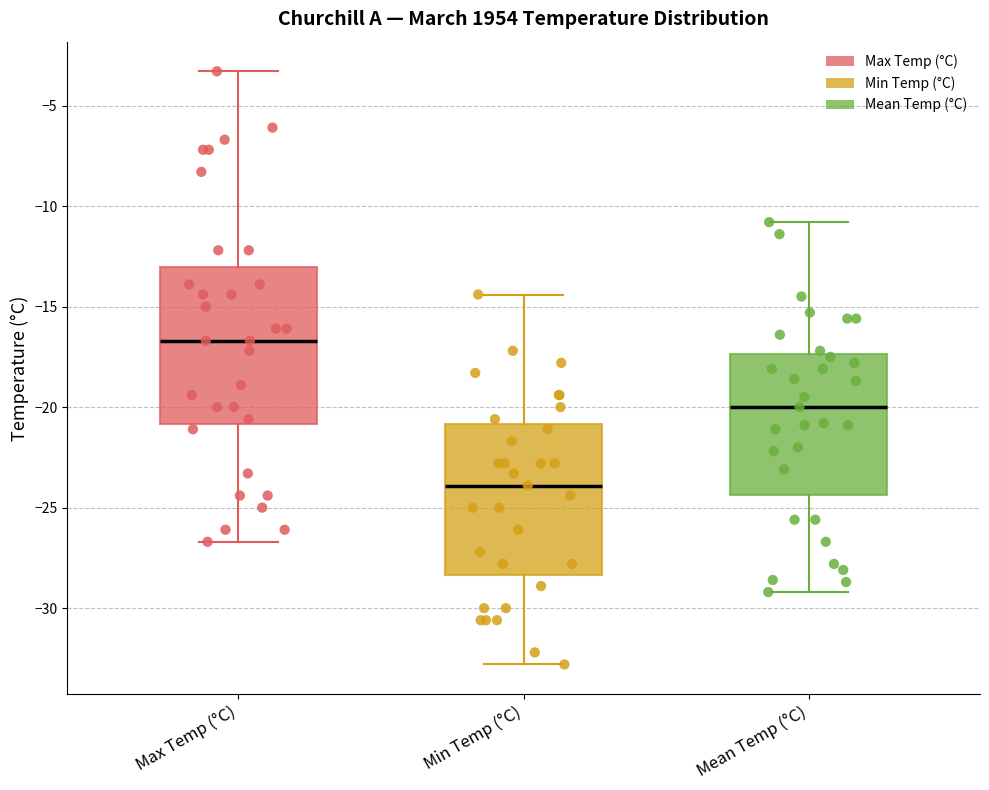

Reading left to right, read every box against the y-axis: the position of its median line, the range the box covers, and the ends of its whiskers. The values are not printed on the chart, so give them approximately, as read against the axis.

Max Temp (°C): median -16.5, box -21.0 to -13.0, whiskers -26.5 to -3.5
Min Temp (°C): median -24.0, box -28.5 to -21.0, whiskers -33.0 to -14.5
Mean Temp (°C): median -20.0, box -24.5 to -17.5, whiskers -29.0 to -11.0